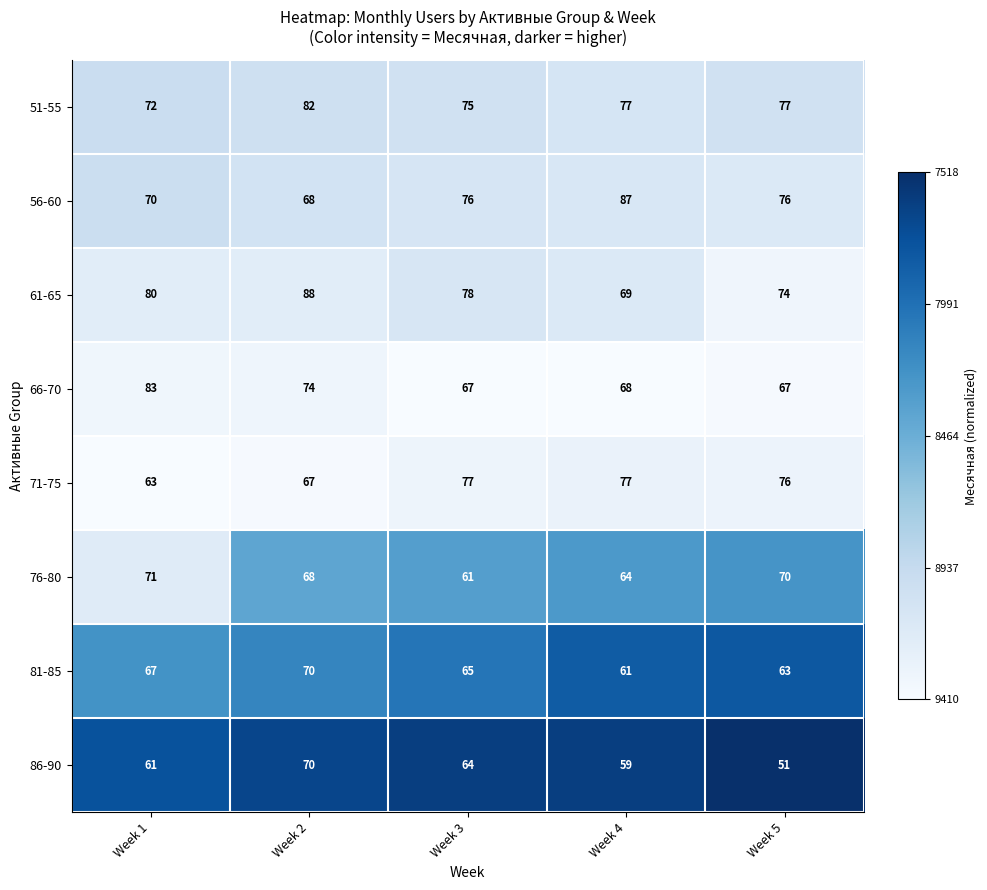

How many 86-90 values are between 59 and 64?

3